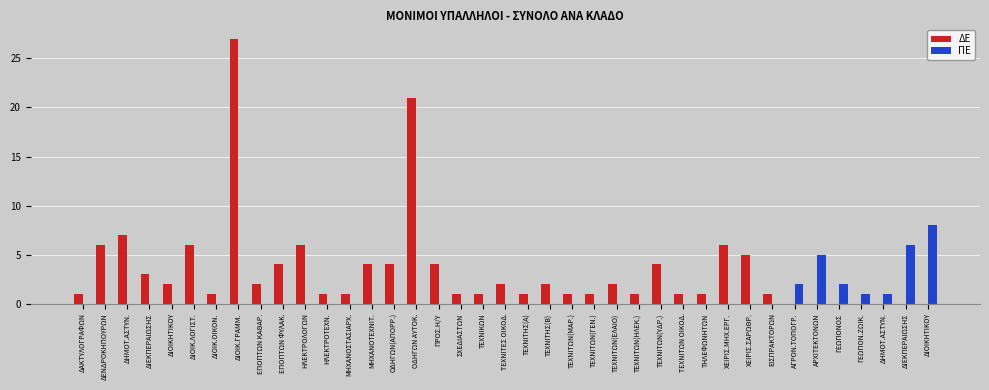

Reading left to right, extract all data points from this chart.

ΔΕ: 1	6	7	3	2	6	1	27	2	4	6	1	1	4	4	21	4	1	1	2	1	2	1	1	2	1	4	1	1	6	5	1	0	0	0	0	0	0	0
ΠΕ: 0	0	0	0	0	0	0	0	0	0	0	0	0	0	0	0	0	0	0	0	0	0	0	0	0	0	0	0	0	0	0	0	2	5	2	1	1	6	8